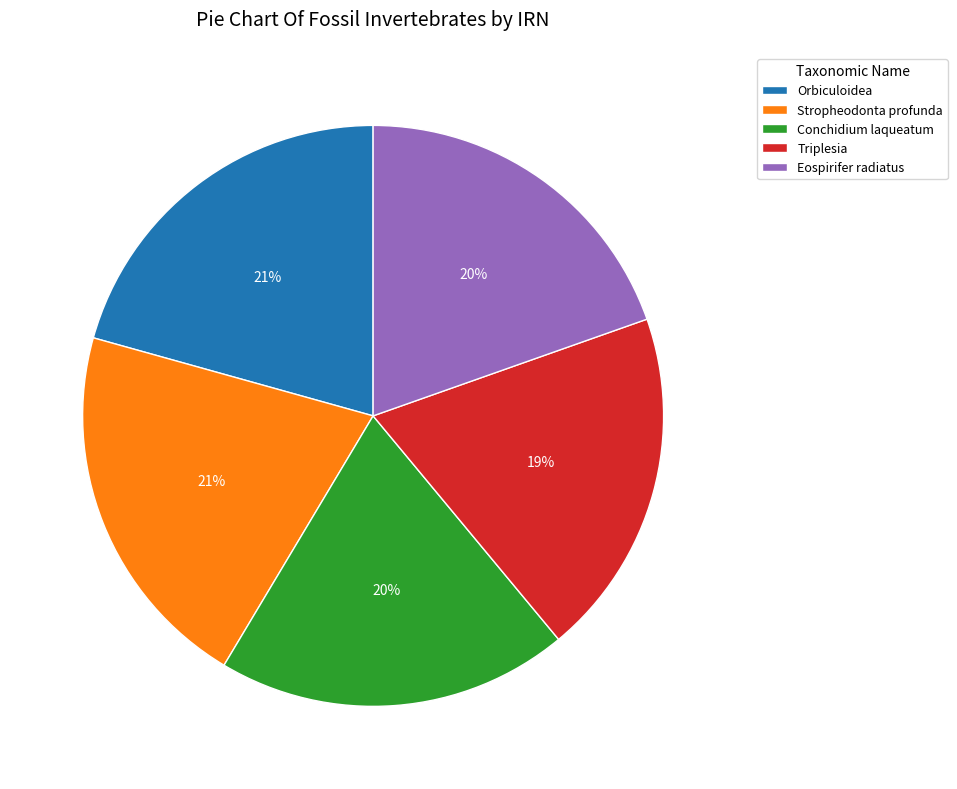

Does Eospirifer radiatus account for over 50% of the chart?

No